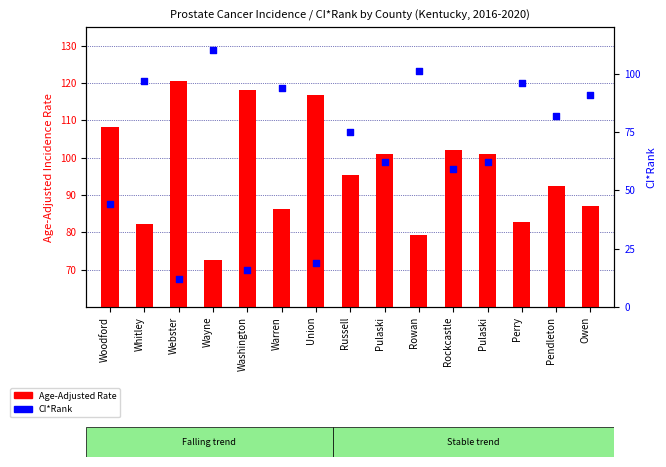

Which series reaches the minimum Y coordinate?

CI*Rank